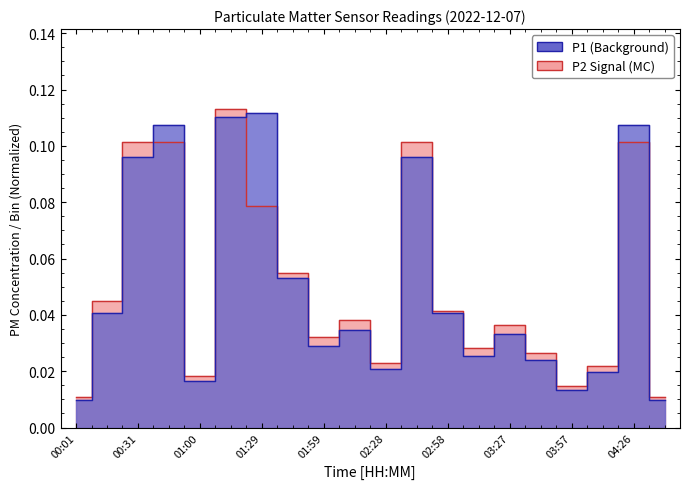

How many interior local valleys does the P2 series have?

5